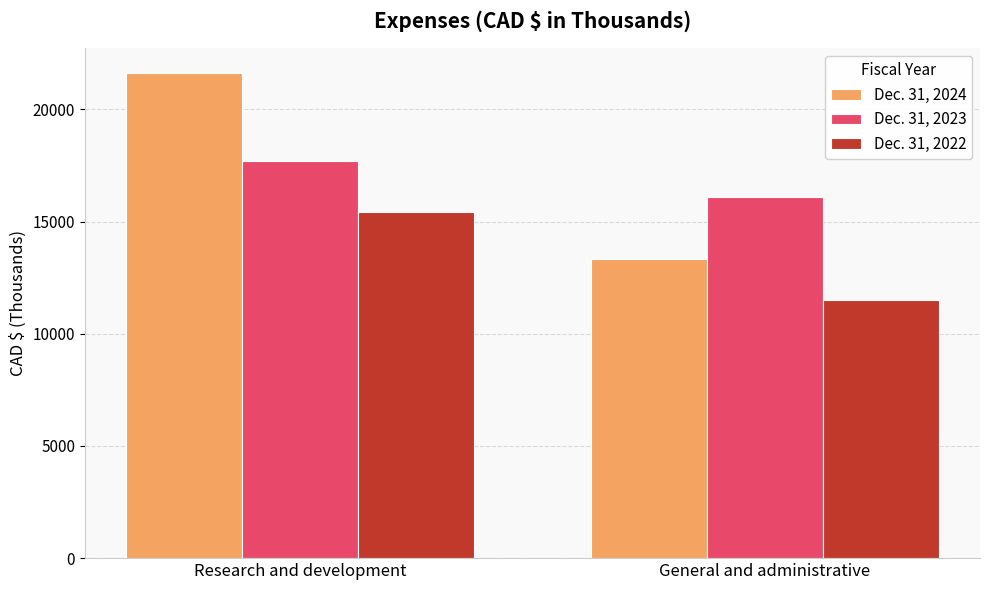

What position from the right is Research and development?

2